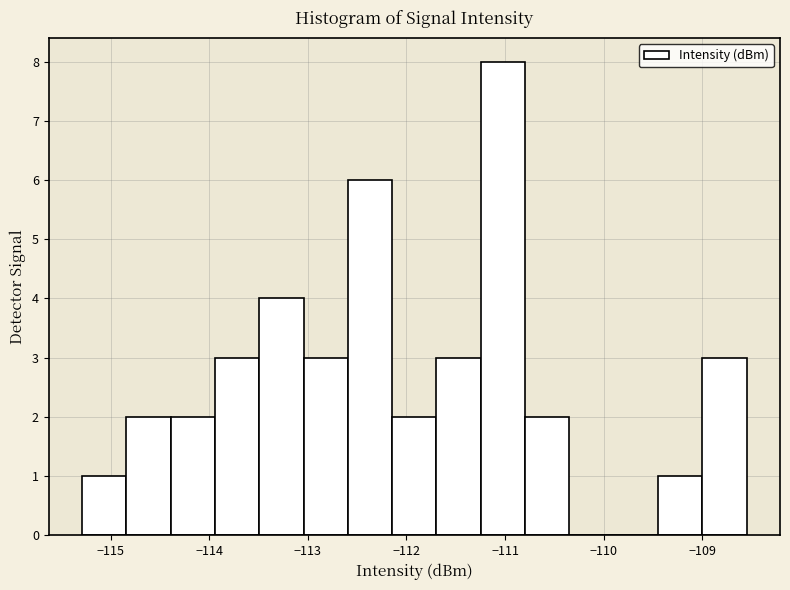

Reading left to right, transcribe this chart: for each bar, give the range it covers on the x-axis and its height. Neither the bar edges nor the heights are printed on the chart, so give them approximately, as read against the axes.

-115.3 to -114.8: 1
-114.8 to -114.4: 2
-114.4 to -113.9: 2
-113.9 to -113.5: 3
-113.5 to -113.0: 4
-113.0 to -112.6: 3
-112.6 to -112.1: 6
-112.1 to -111.7: 2
-111.7 to -111.2: 3
-111.2 to -110.8: 8
-110.8 to -110.3: 2
-110.3 to -109.9: 0
-109.9 to -109.4: 0
-109.4 to -109.0: 1
-109.0 to -108.5: 3